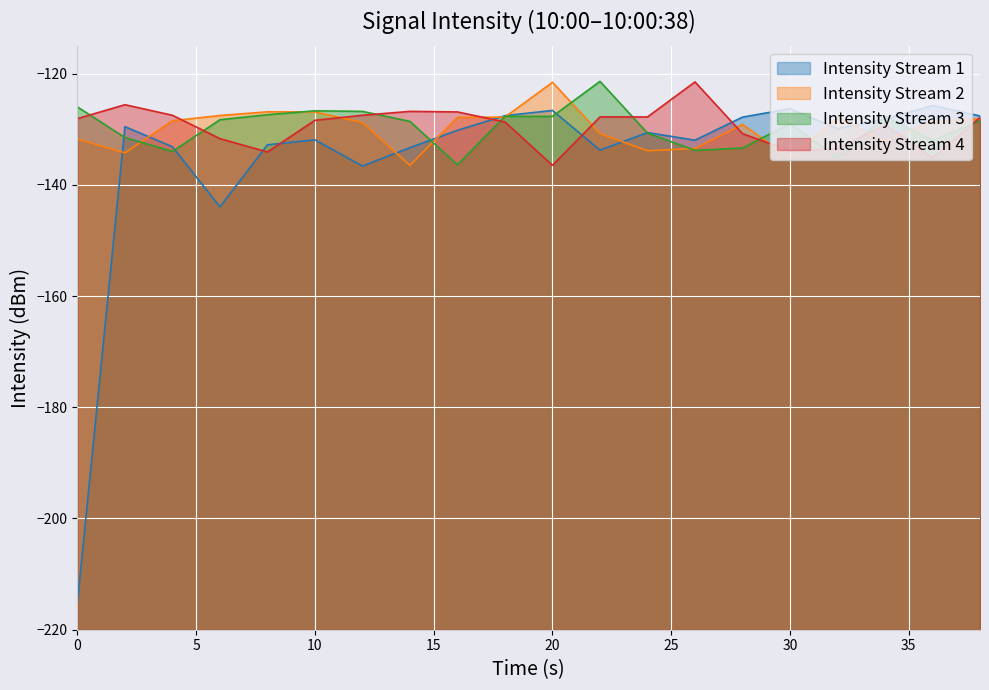

Reading right to left, extract all data points from this chart.

Intensity Stream 1: -127.6	-125.8	-128.2	-129.9	-126.3	-127.8	-132.0	-130.6	-133.8	-126.6	-127.6	-130.2	-133.3	-136.6	-131.9	-132.8	-144.0	-133.2	-129.5	-215.1
Intensity Stream 2: -128.2	-128.6	-132.1	-127.9	-135.2	-129.2	-133.5	-133.9	-130.8	-121.6	-127.8	-127.9	-136.5	-128.8	-126.9	-126.9	-127.5	-128.5	-134.3	-131.8
Intensity Stream 3: -128.5	-132.0	-127.7	-135.1	-129.0	-133.4	-133.8	-130.7	-121.4	-127.7	-127.7	-136.4	-128.6	-126.8	-126.7	-127.4	-128.3	-134.0	-131.5	-126.0
Intensity Stream 4: -127.9	-135.2	-129.2	-133.5	-133.9	-130.8	-121.5	-127.8	-127.8	-136.5	-128.7	-126.9	-126.8	-127.5	-128.4	-134.1	-131.7	-127.5	-125.6	-128.1